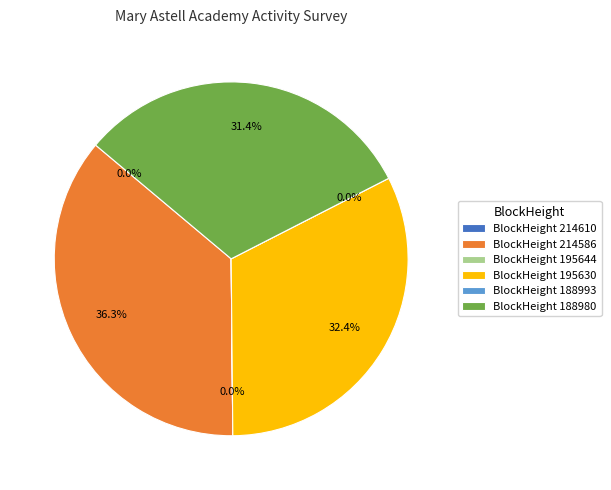

Which category has the biggest portion of the pie?

214586